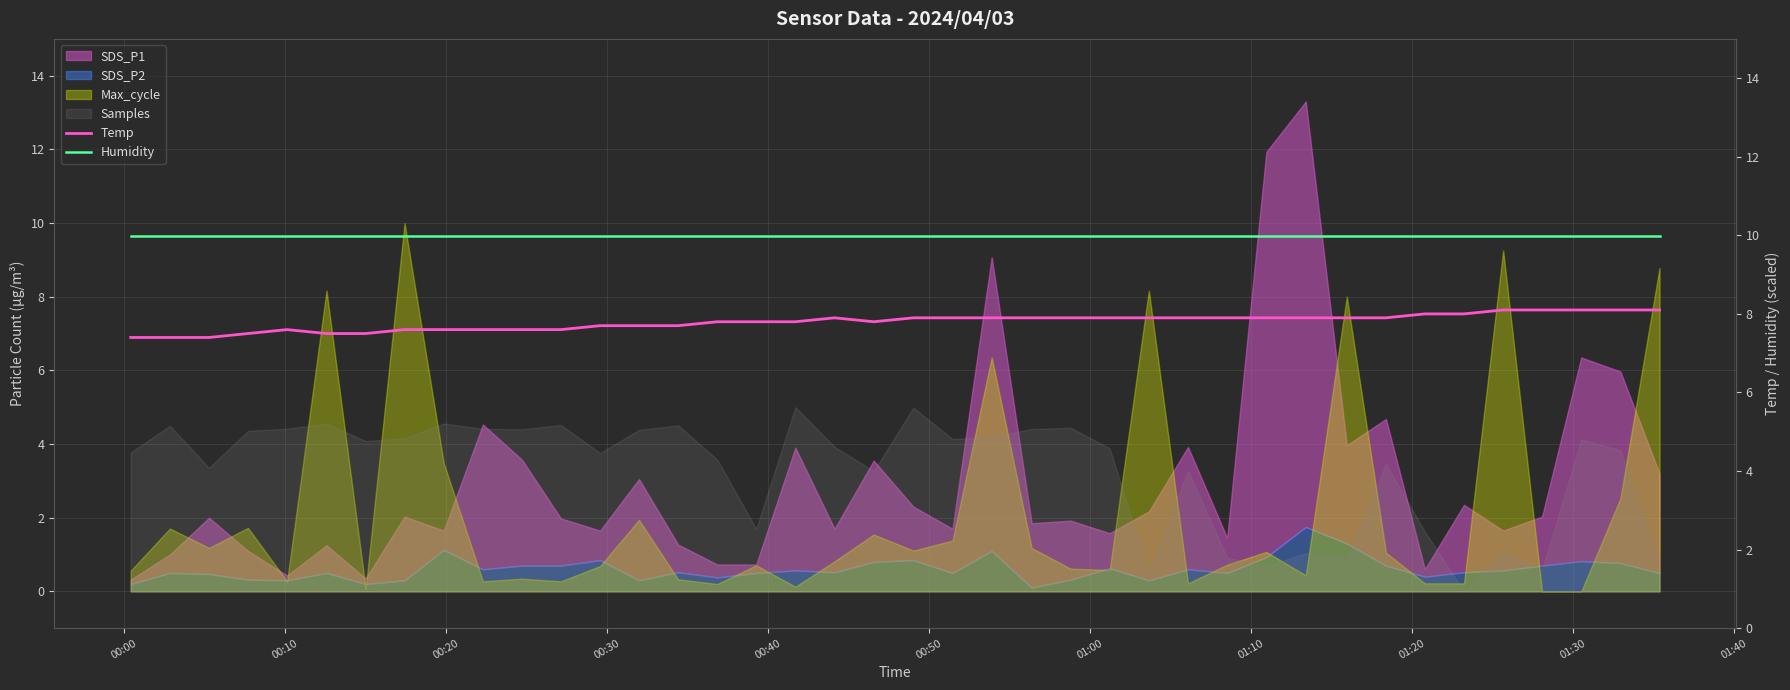

True or false: Temp and Humidity cross at least once.

False